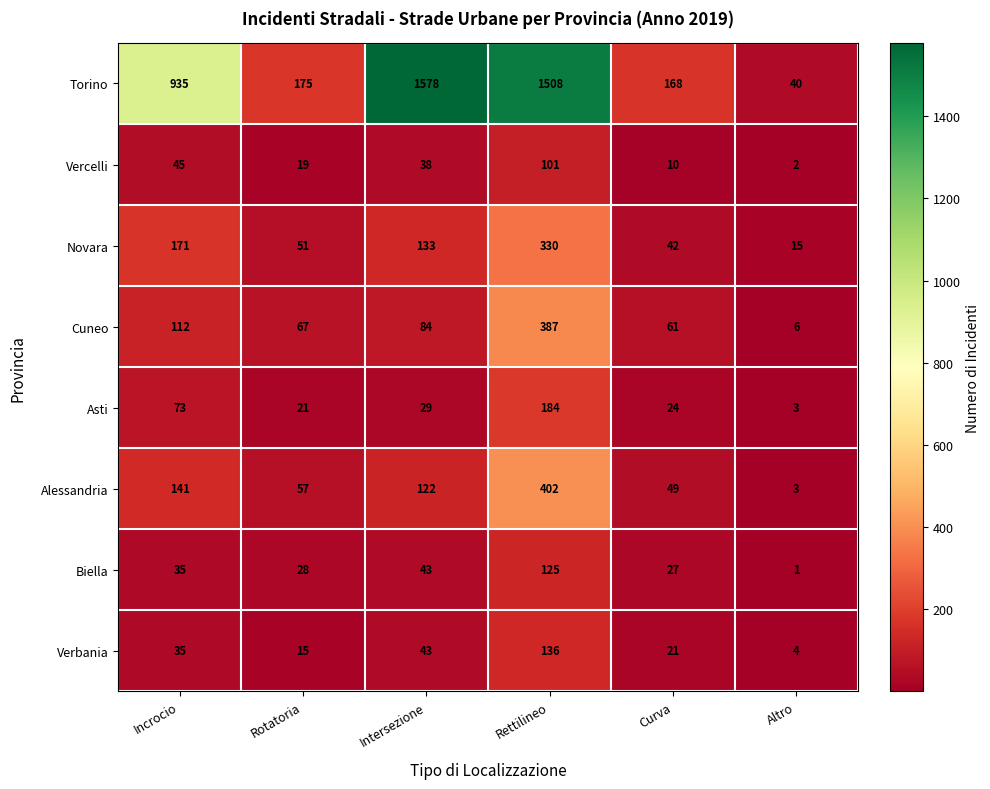

What is the total value across all series at Rotatoria?

433